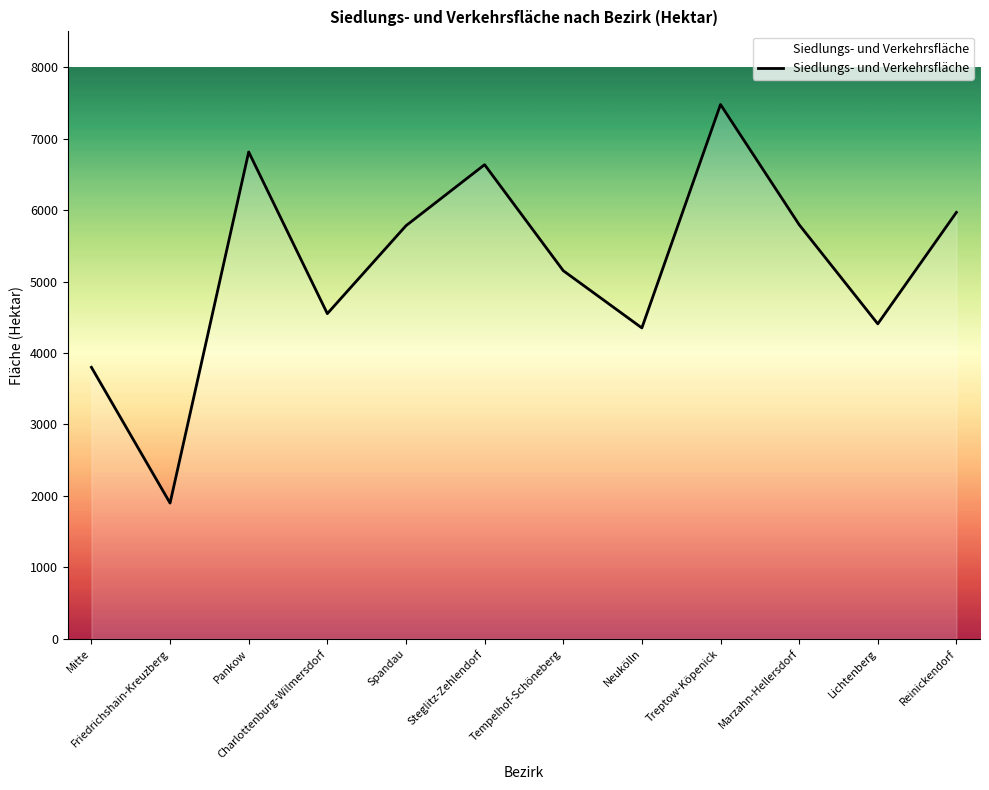

The value at Lichtenberg is 4408. True or false?

True